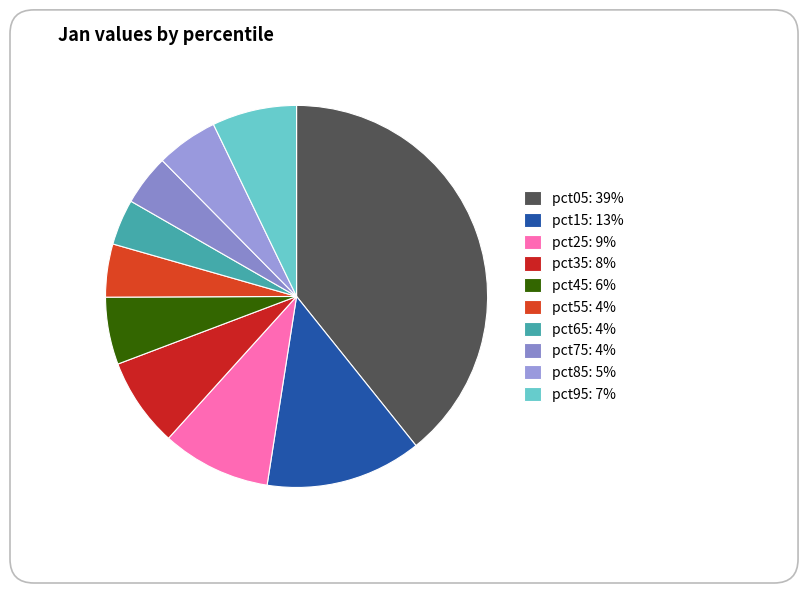

What percentage is the pct95 slice, to the nearest percent?

7%